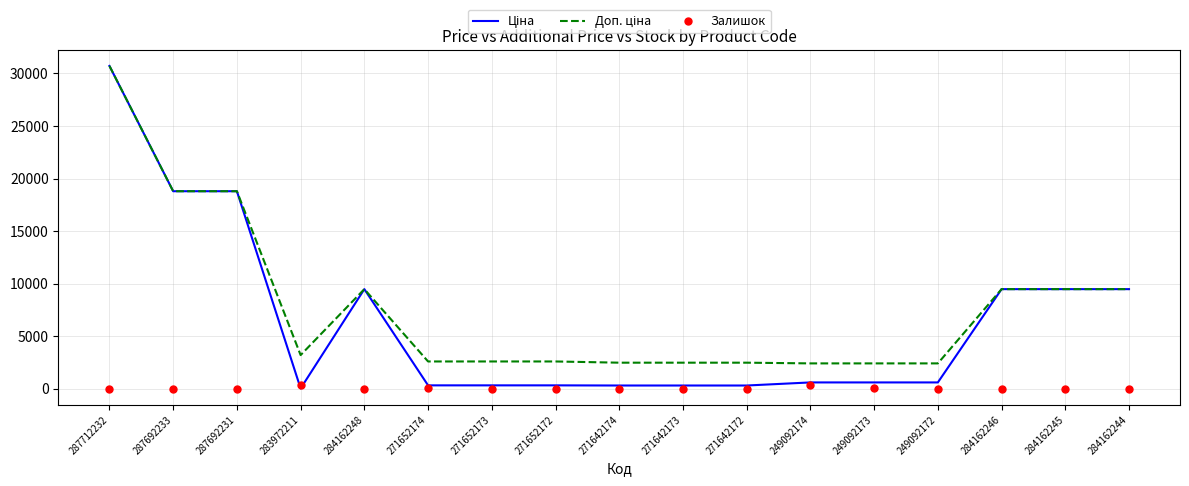

At which category does the chart reach its peak across all series?

287712232